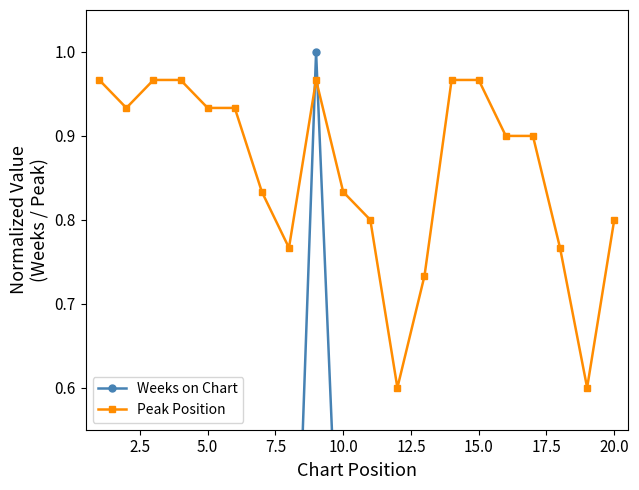

List the series in order of their peak value, lowest first.

Peak Position, Weeks on Chart